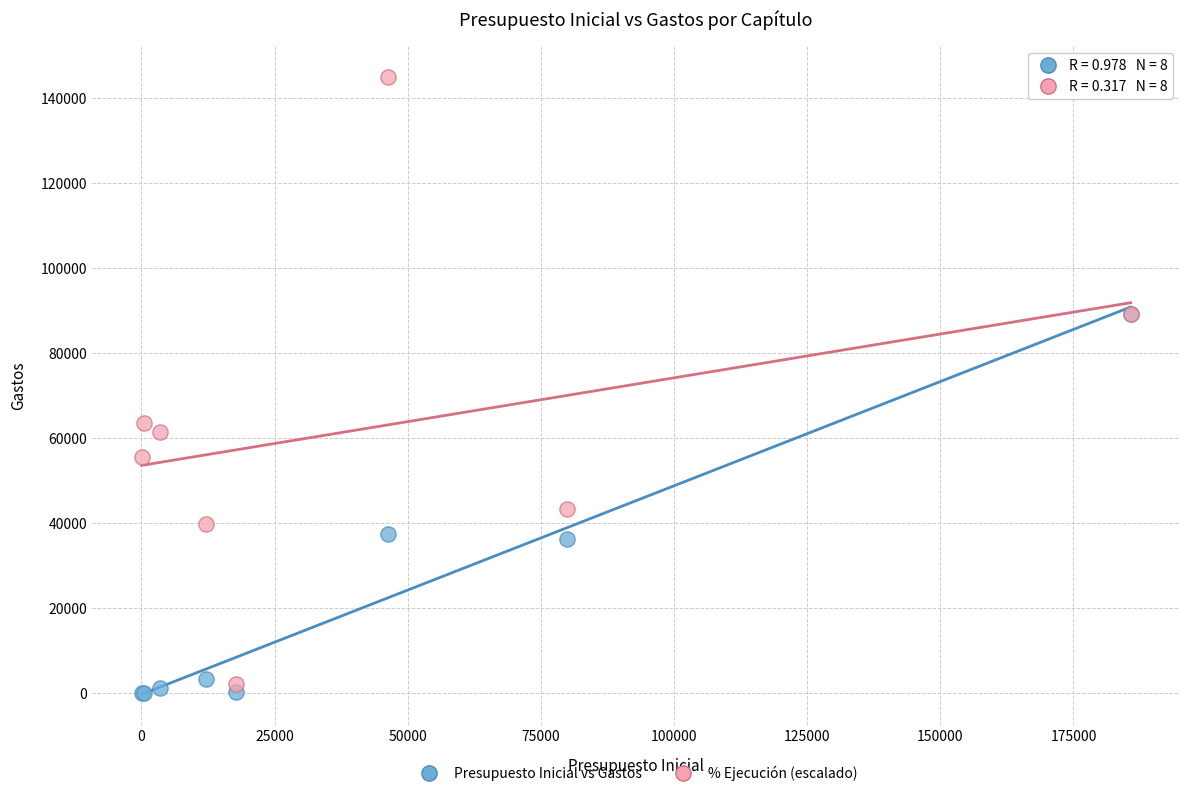

Which series has the widest spread of Y values?

% Ejecución (escalado)